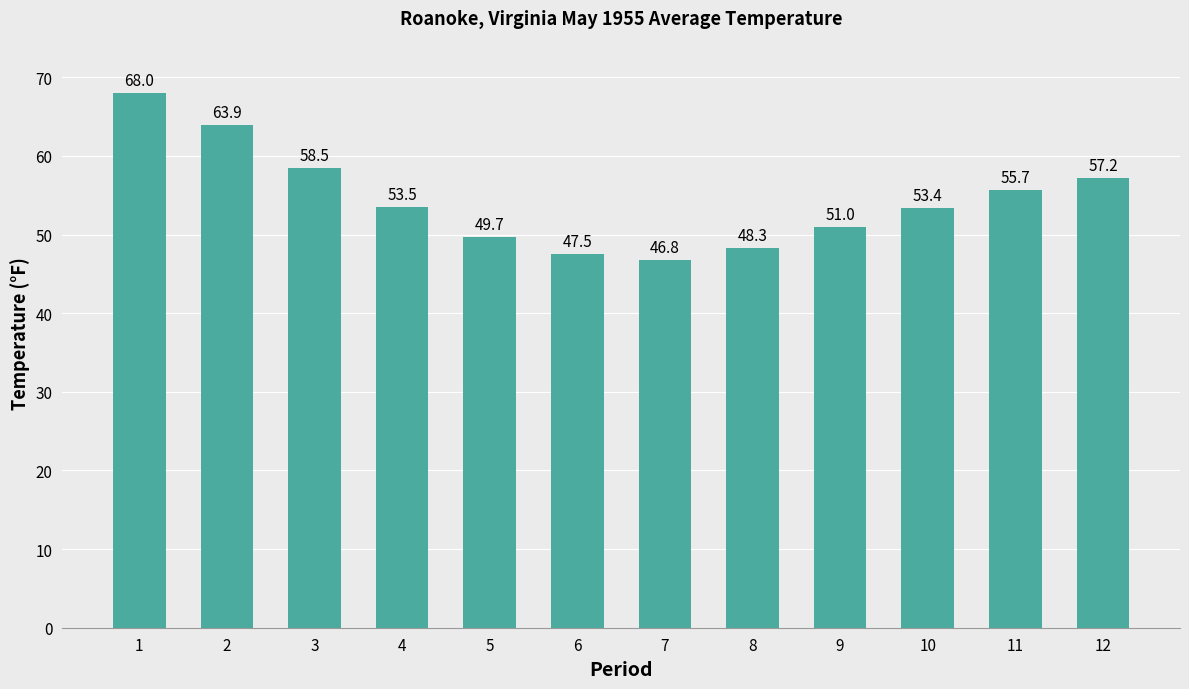

Between 6 and 5, which is larger?

5